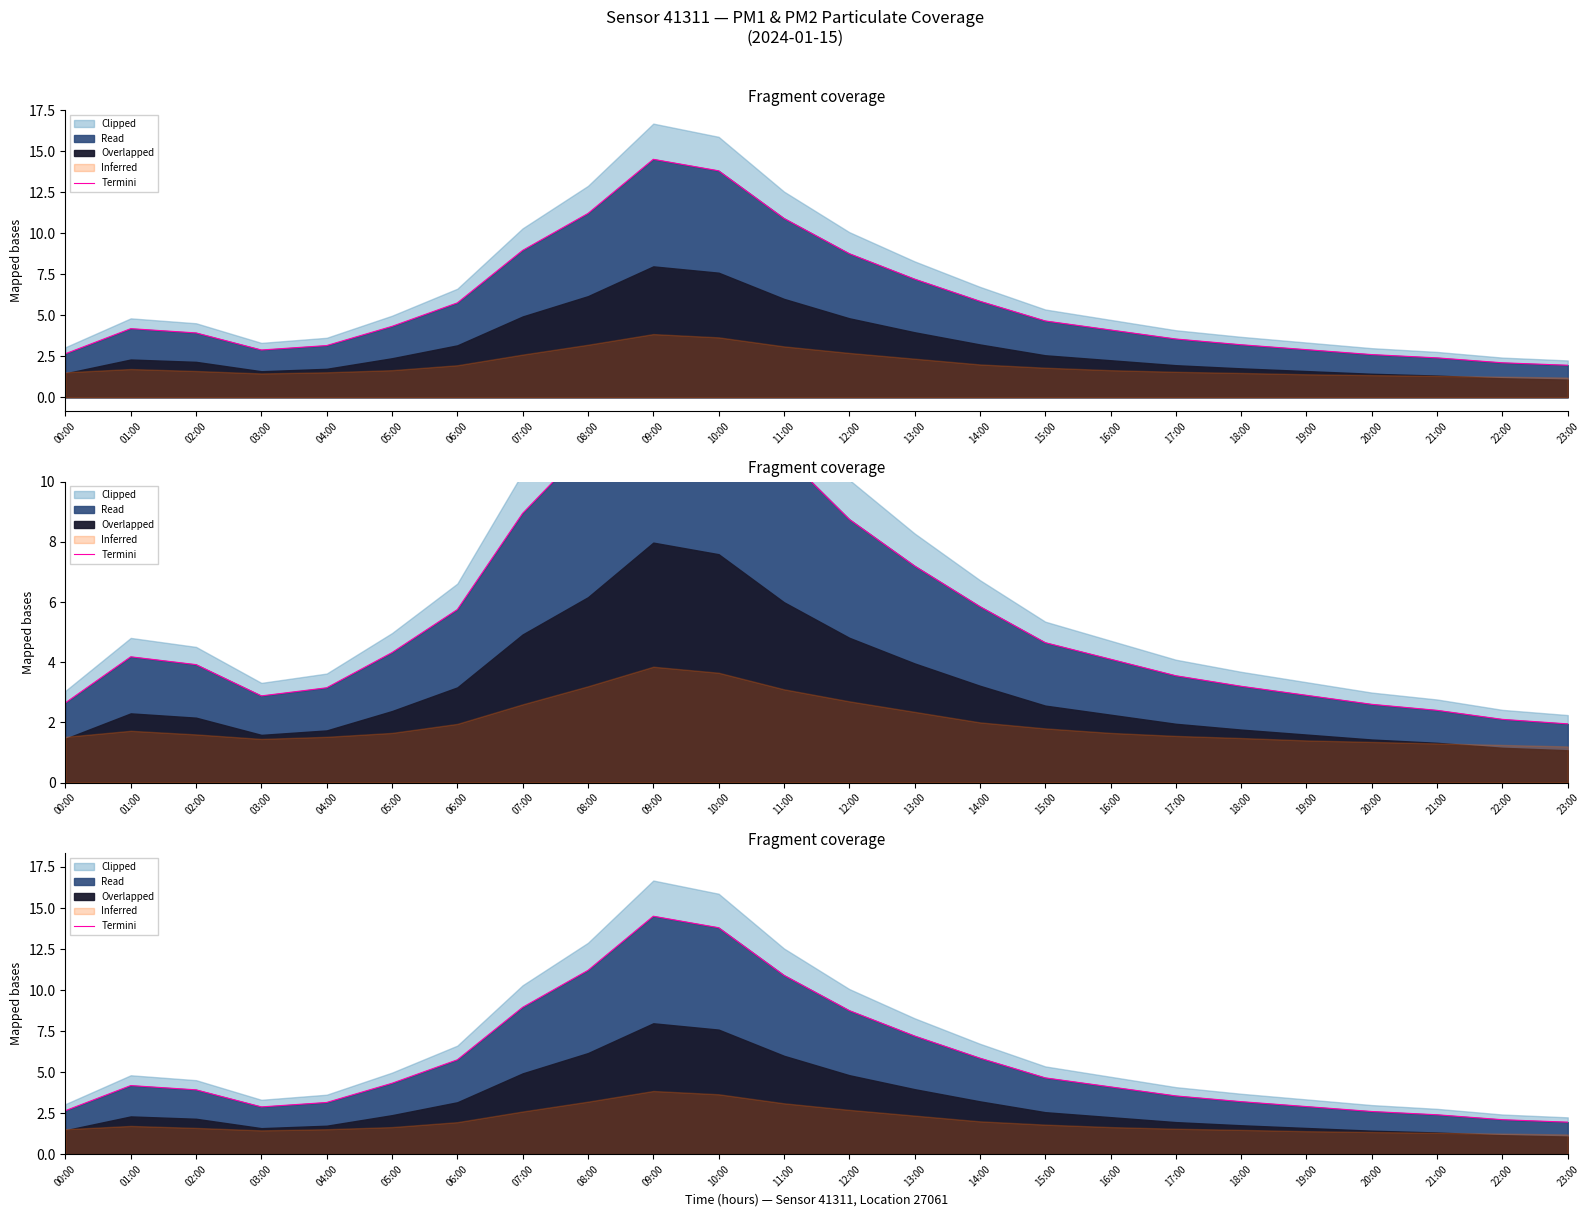

Which label corresponds to the largest value in the chart?

09:00